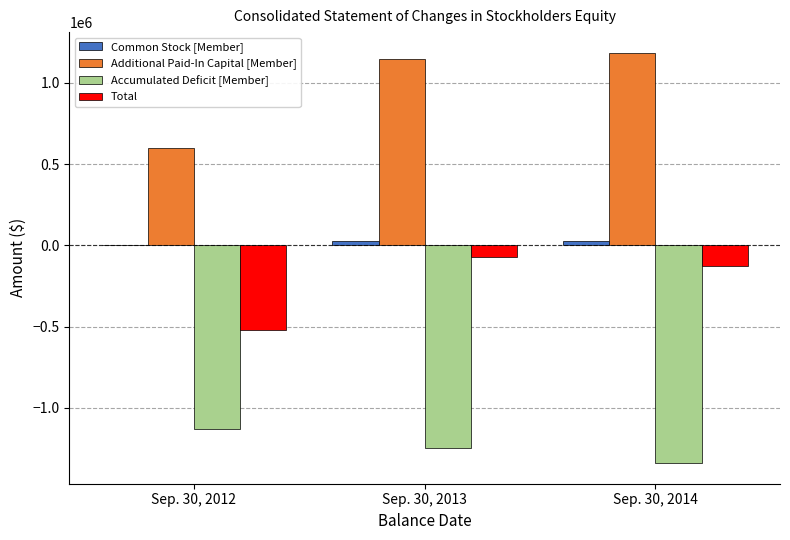

Which series has the largest total across all categories?

Additional Paid-In Capital [Member]